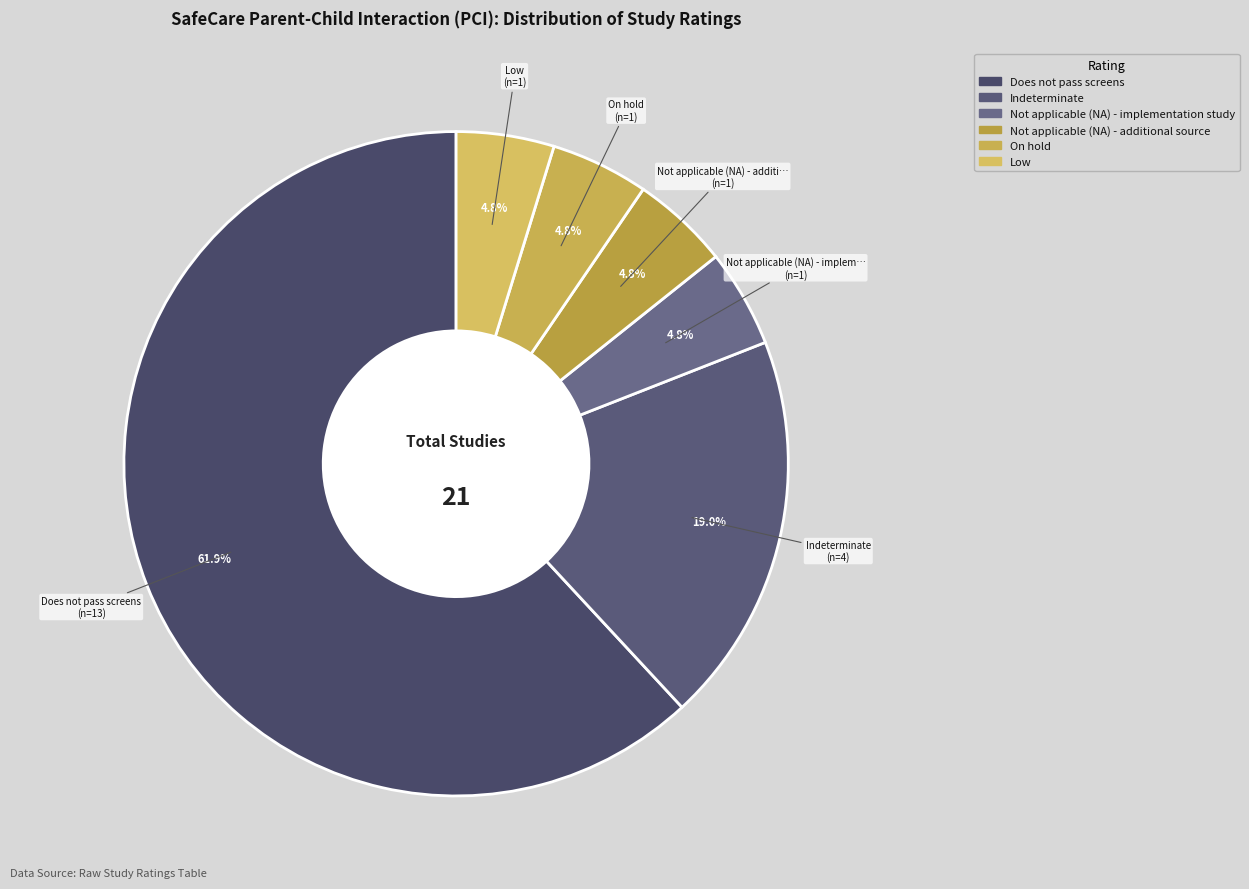

To the nearest percent, what portion does Indeterminate represent?

19%